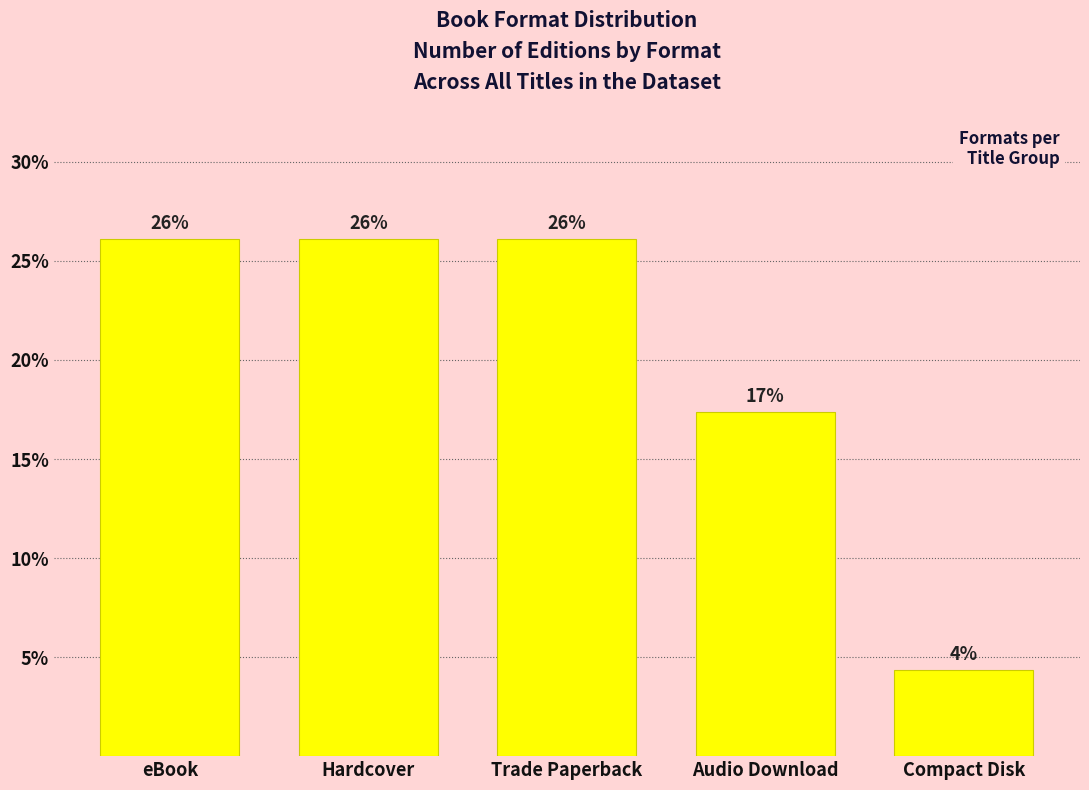

Read the value at eBook.

26.1